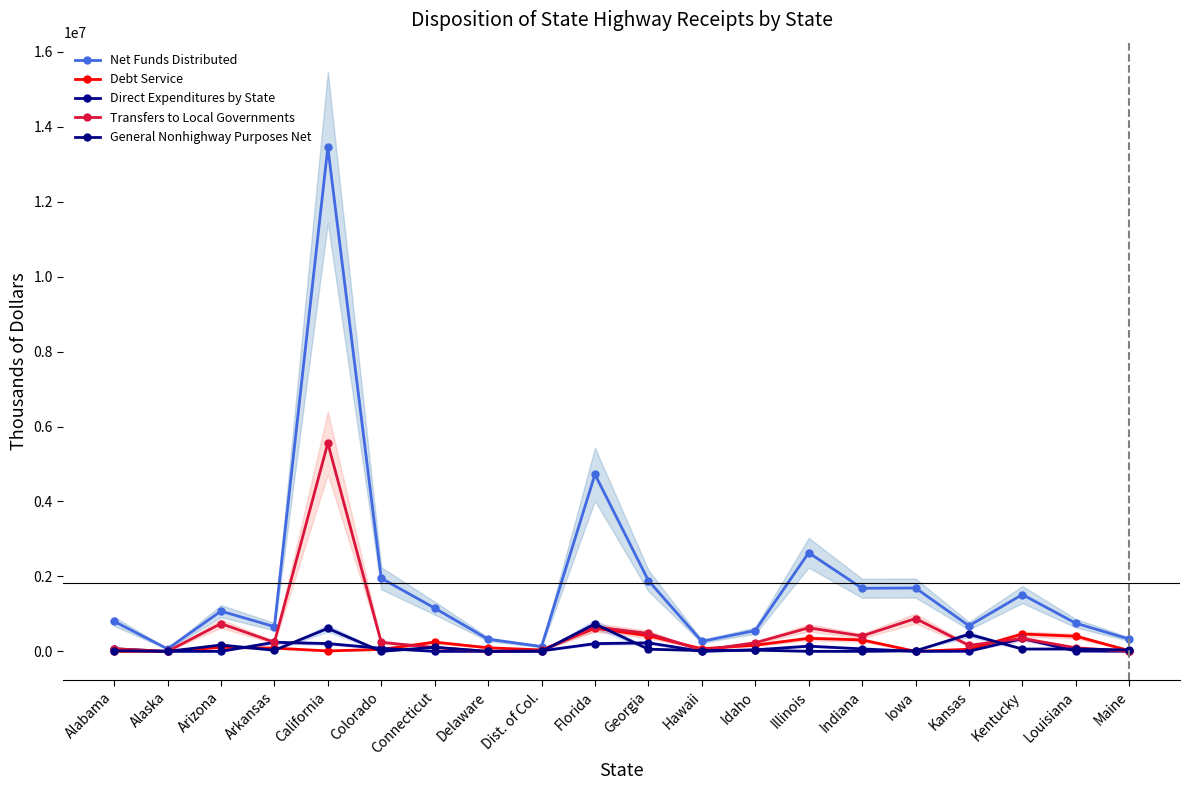

Read the Debt Service value at Illinois, to the nearest 100.

348300